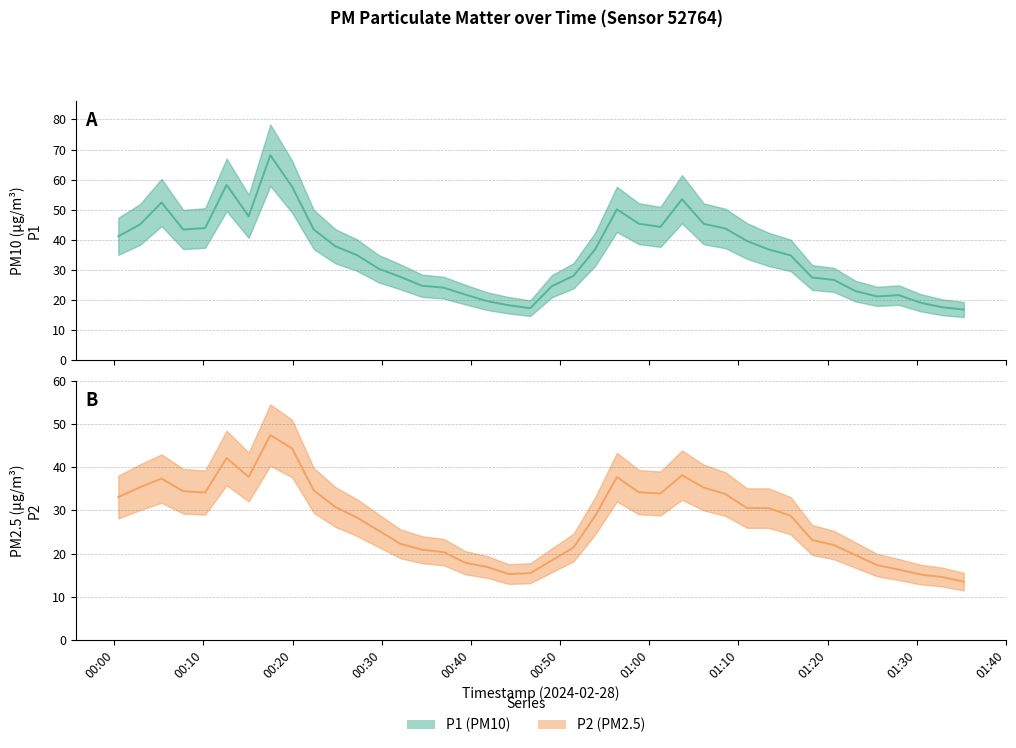

True or false: P1 and P2 intersect in this chart.

False